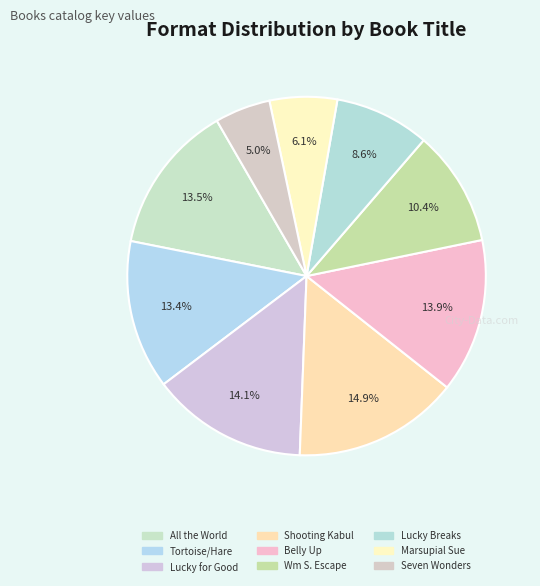

How many segments does this pie chart have?

9